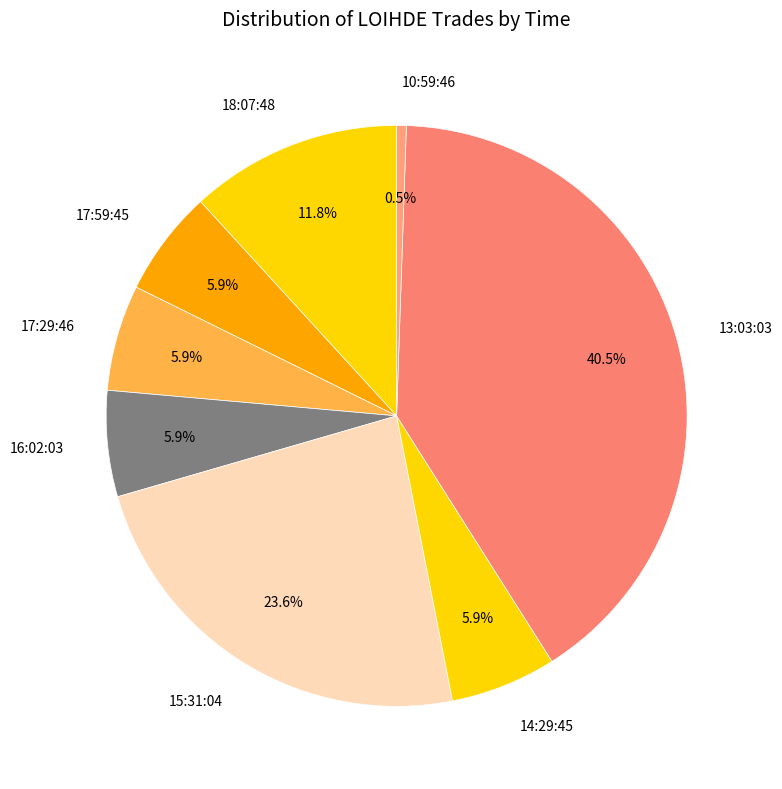

True or false: 17:29:46 accounts for 1% of the total.

False